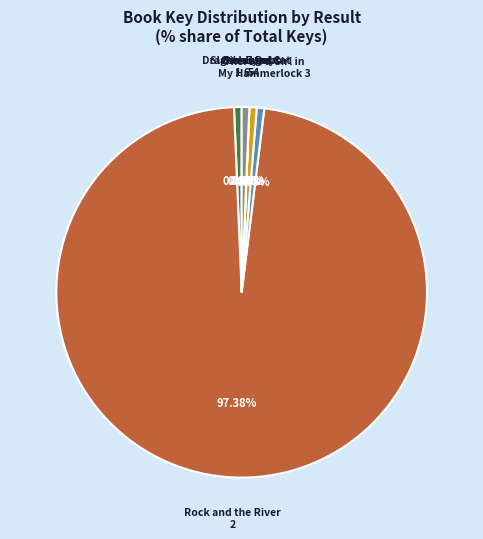

Is there a majority slice in this chart?

Yes